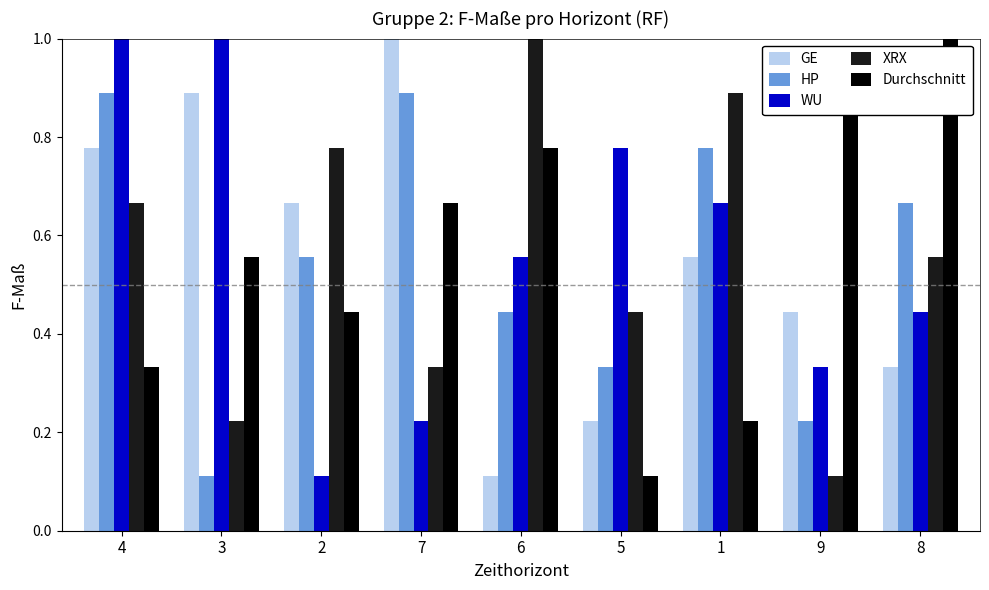

What is the sum of all XRX values?

5.0